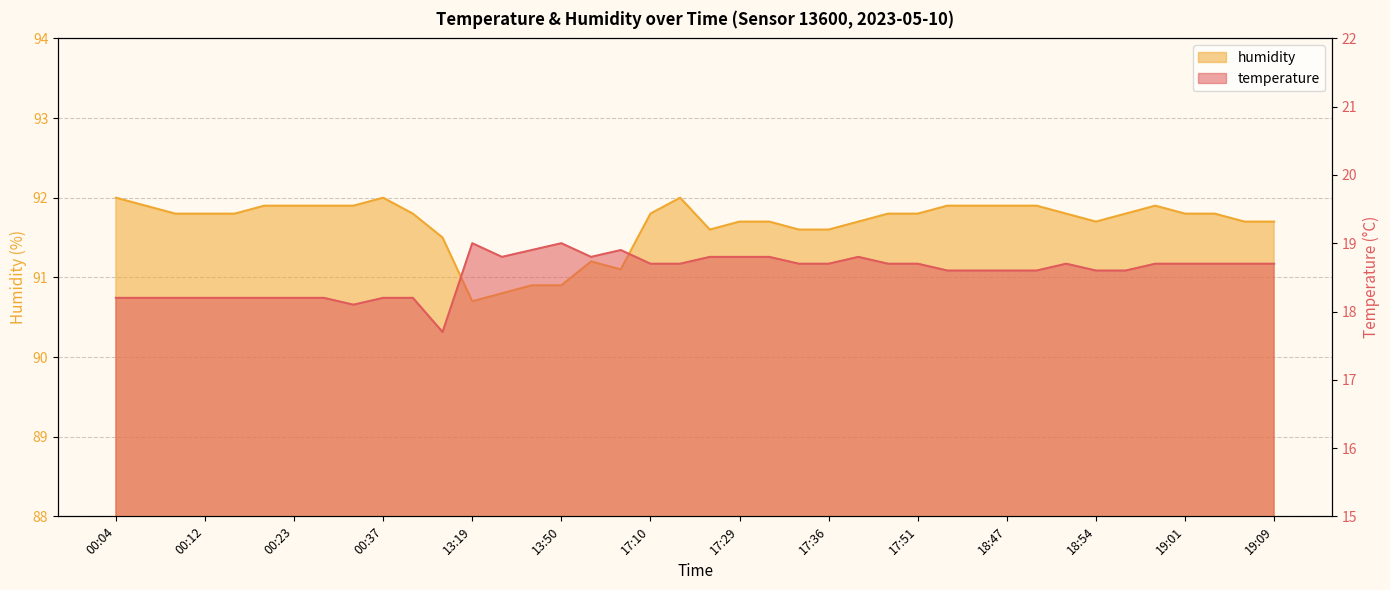

How many series are shown in this chart?

2